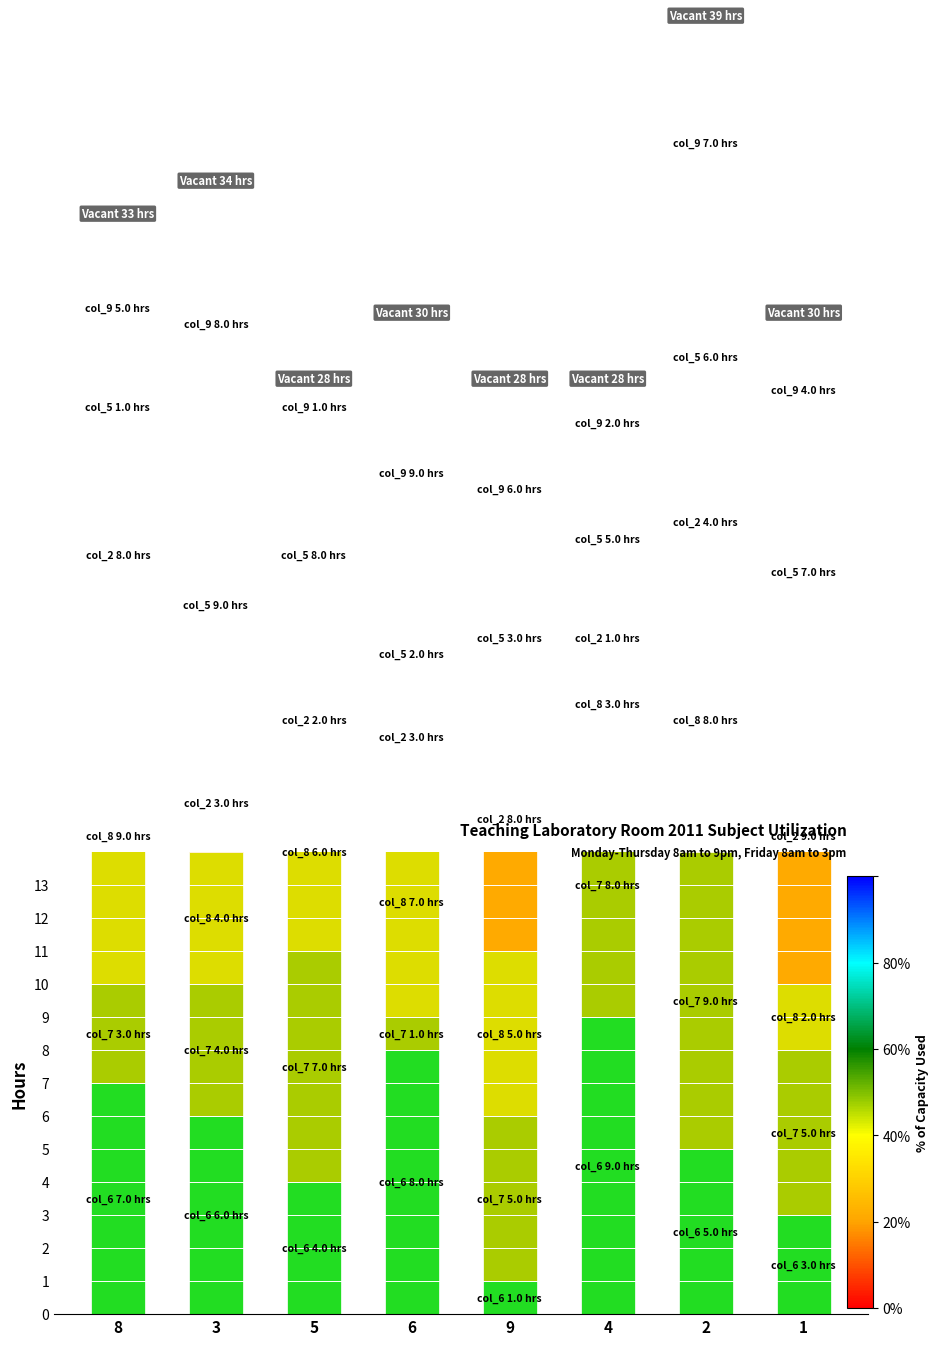

How many values in the col_2 series exceed 4?

3